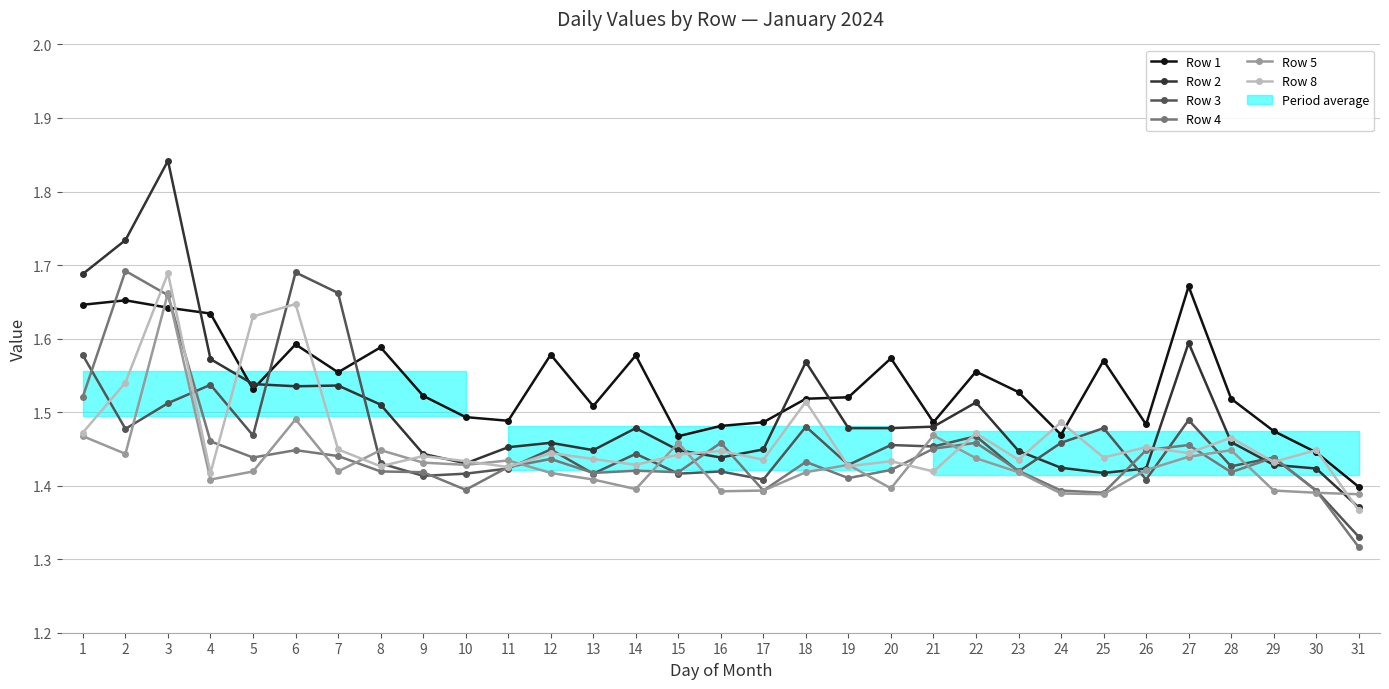

What is the difference between the maximum and minimum values in the Row 8 series?

0.3